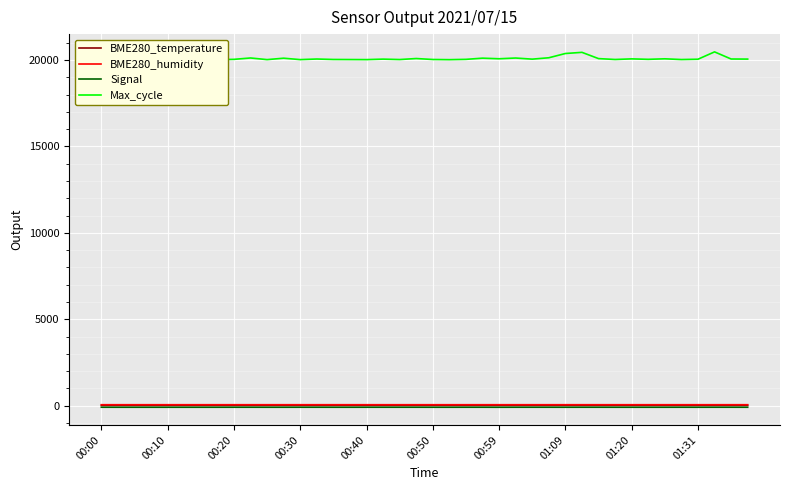

What is the sum of all Signal values?

-3382.0